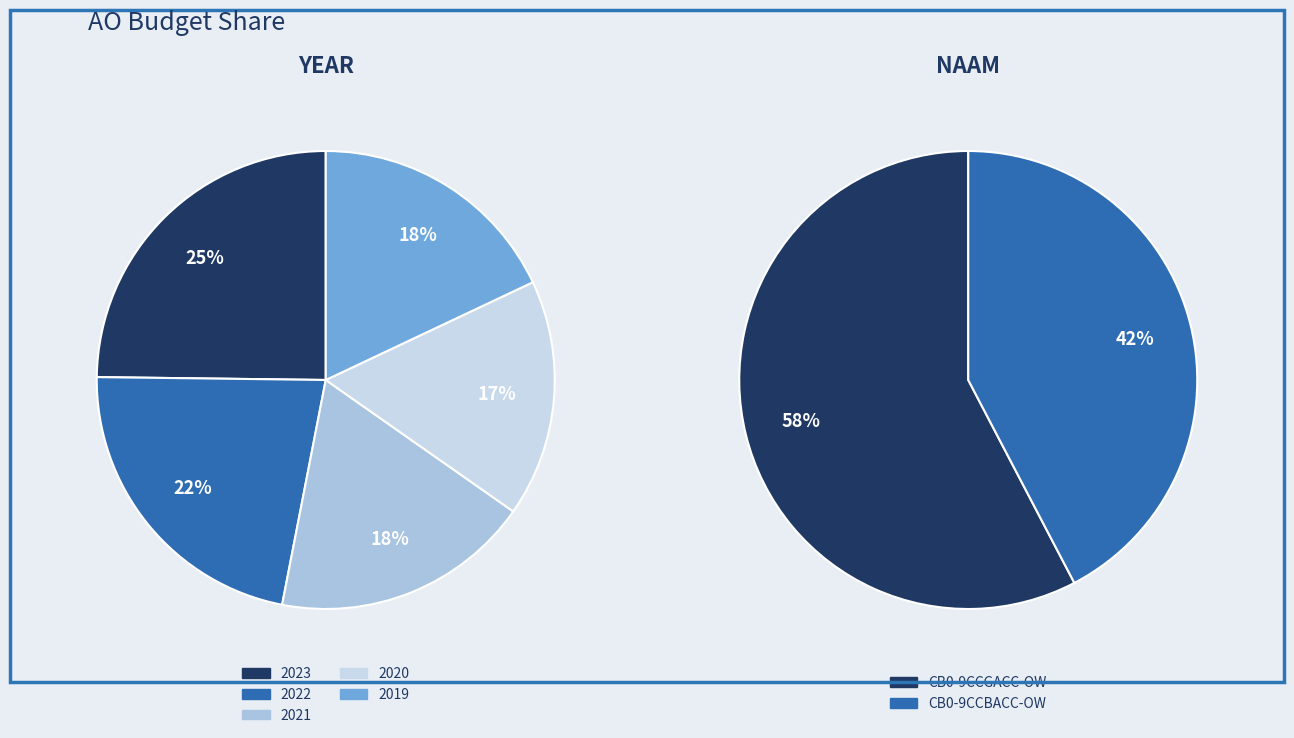

Which slice is the smallest?

CB0-9CCBACC-OW